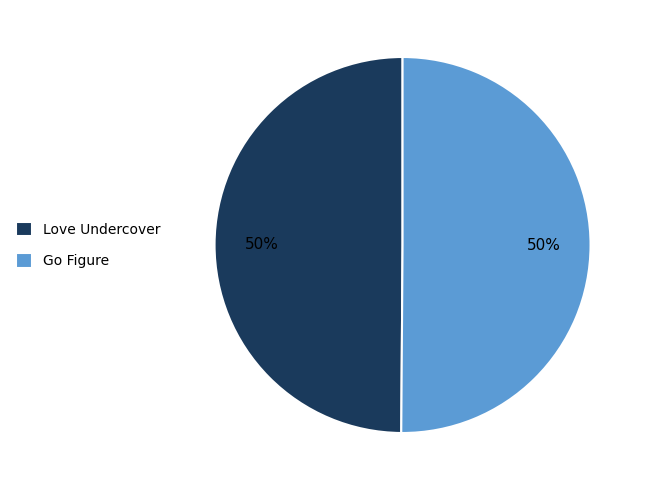

How many segments does this pie chart have?

2